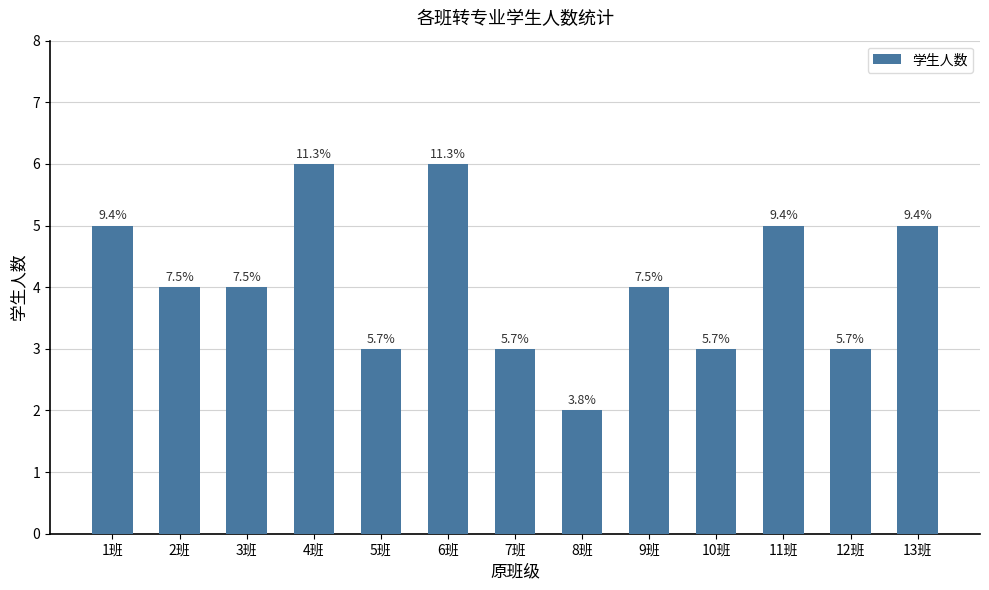

What is the label of the 4th bar from the left?

4班